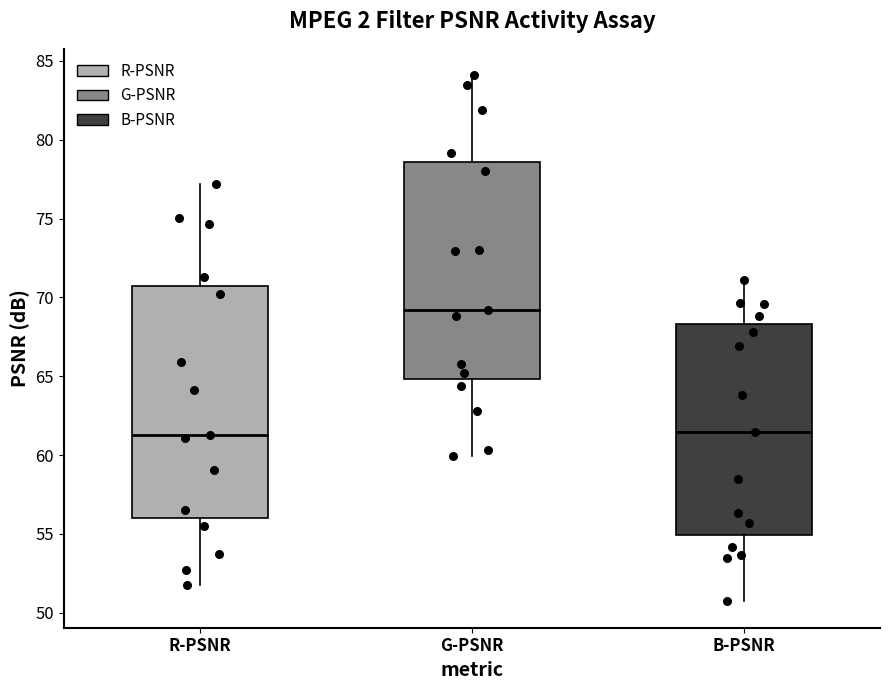

Which box is the tallest, from its lower edge to its upper edge?

R-PSNR